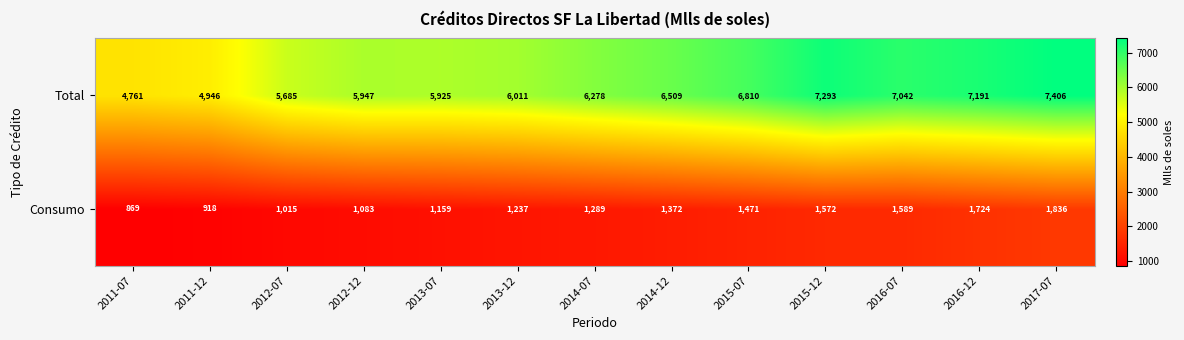

What is the sum of all Total values?

81804